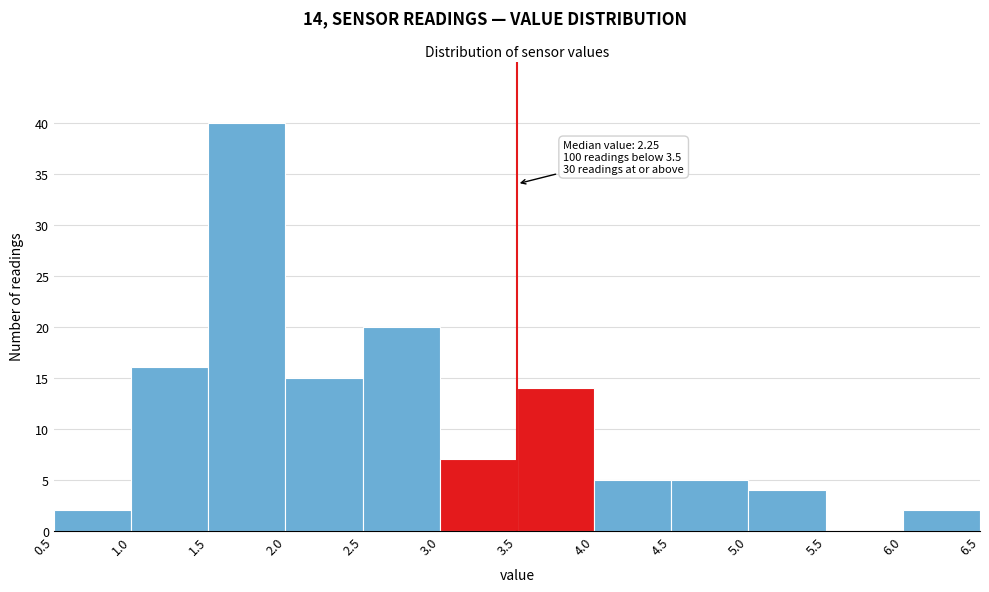

Over which range of the x-axis is the bar tallest?

1.5 to 2.0